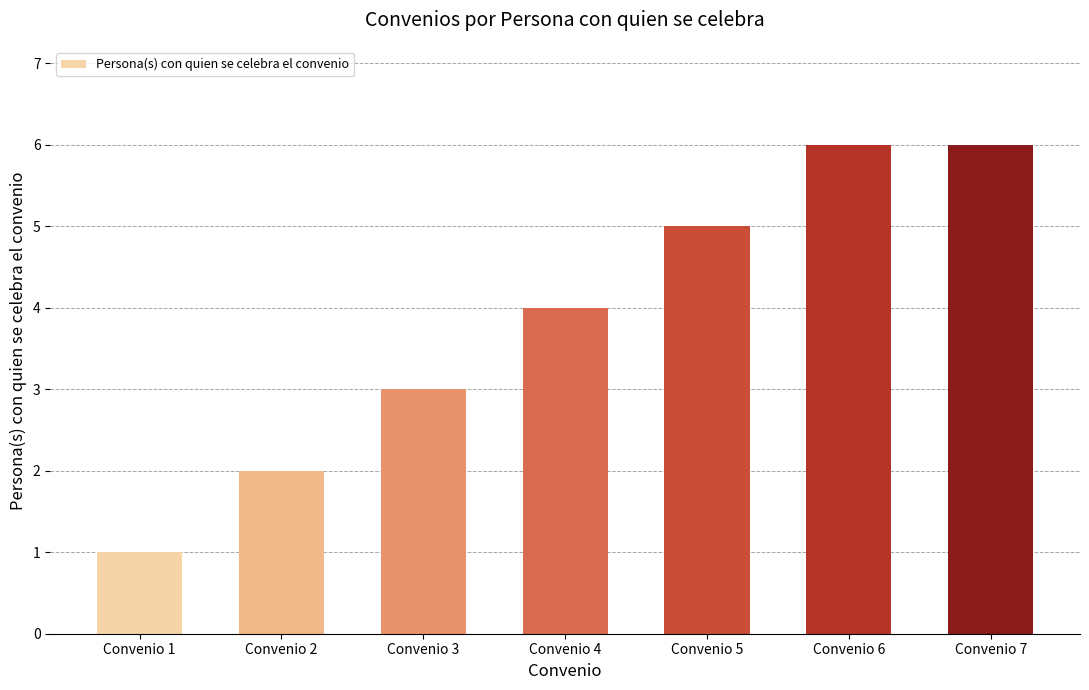

Between Convenio 6 and Convenio 1, which is larger?

Convenio 6